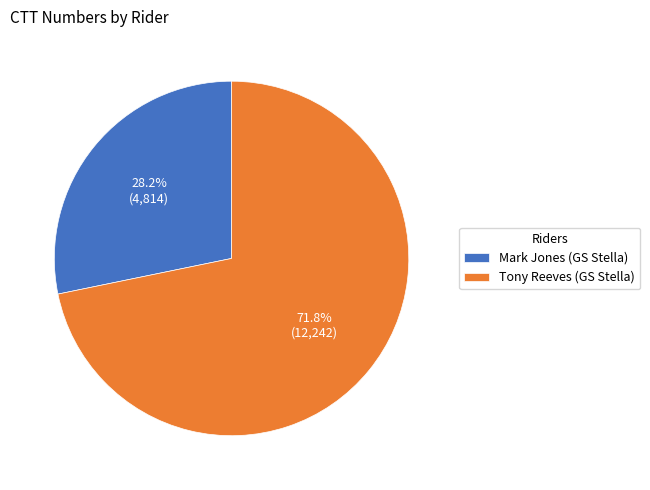

To the nearest percent, what is the difference between the Tony Reeves (GS Stella) and Mark Jones (GS Stella) slice percentages?

44%